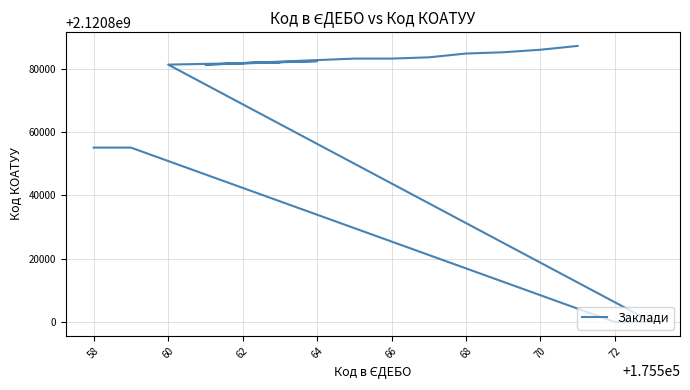

Reading right to left, transcribe all the data shown in this chart.

2120887201	2120886001	2120885201	2120884801	2120883601	2120883201	2120883201	2120881303	2120882401	2120881801	2120882002	2120881301	2120800000	2120800000	2120855100	2120855100